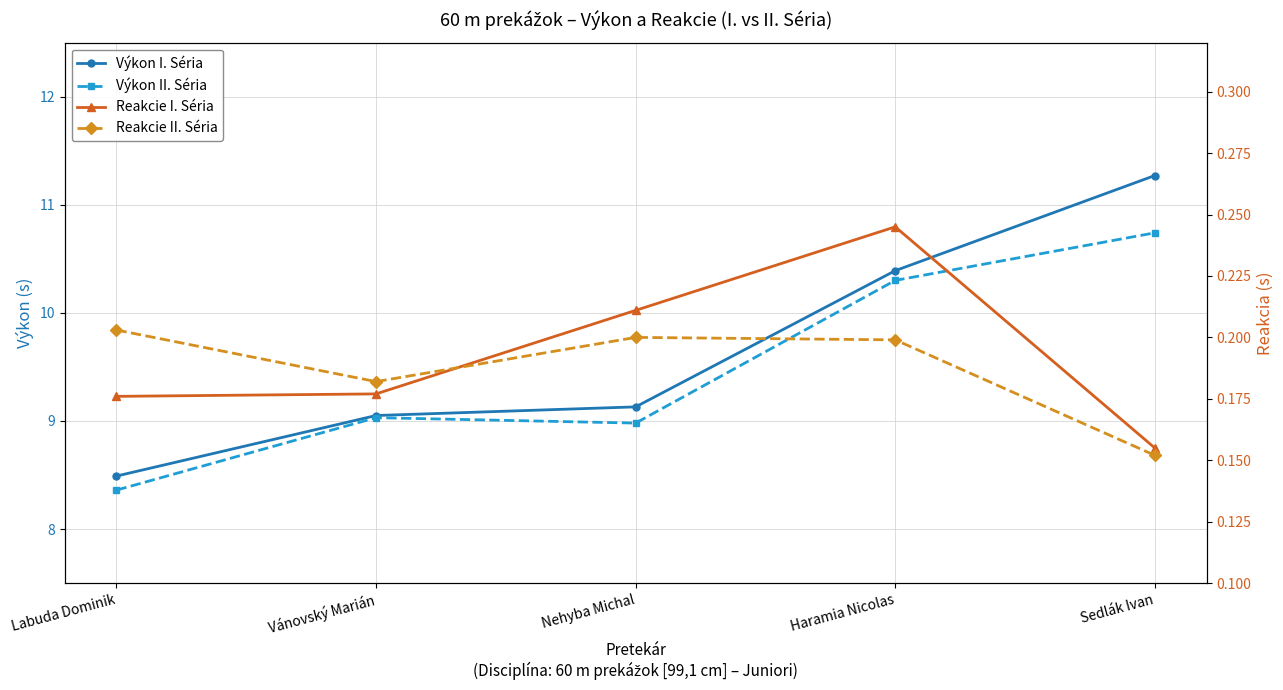

True or false: Výkon I. Séria has more than 1 interior local peaks.

False